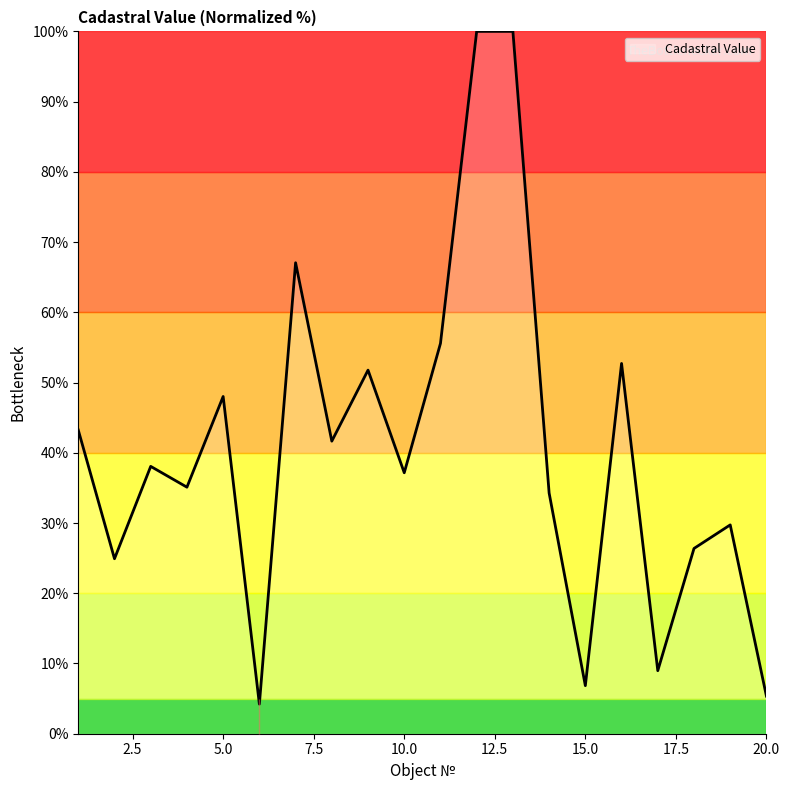

What is the difference between the maximum and minimum values?

95.8